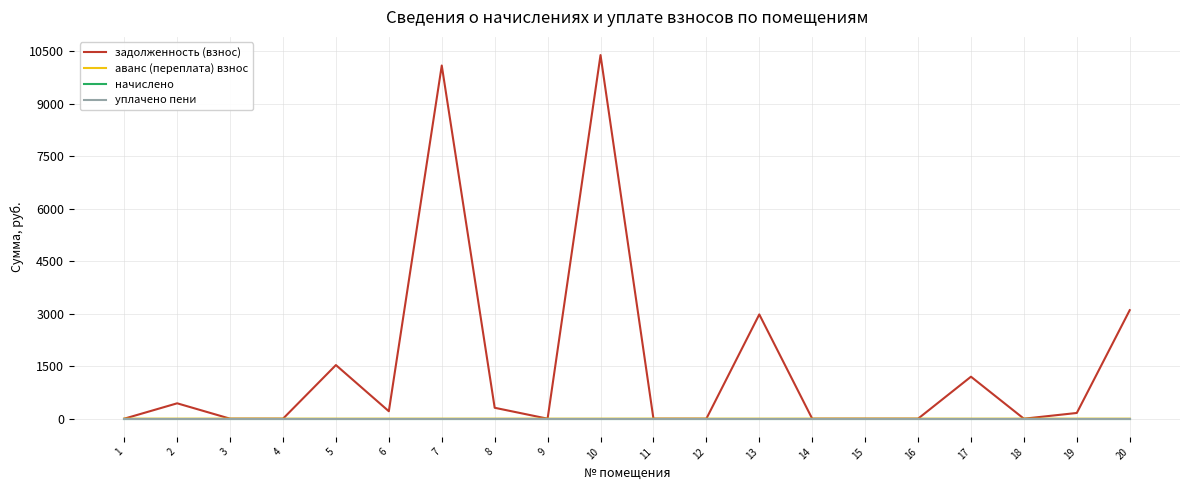

True or false: уплачено пени and задолженность (взнос) cross at least once.

False